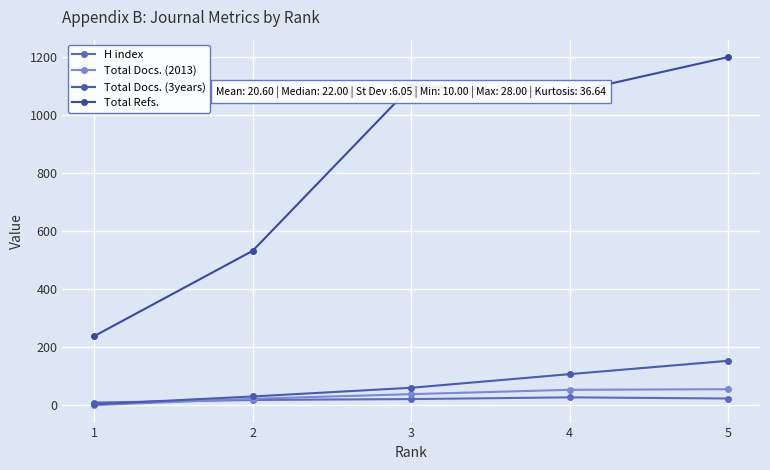

At which category is the sum across all series the highest?

5